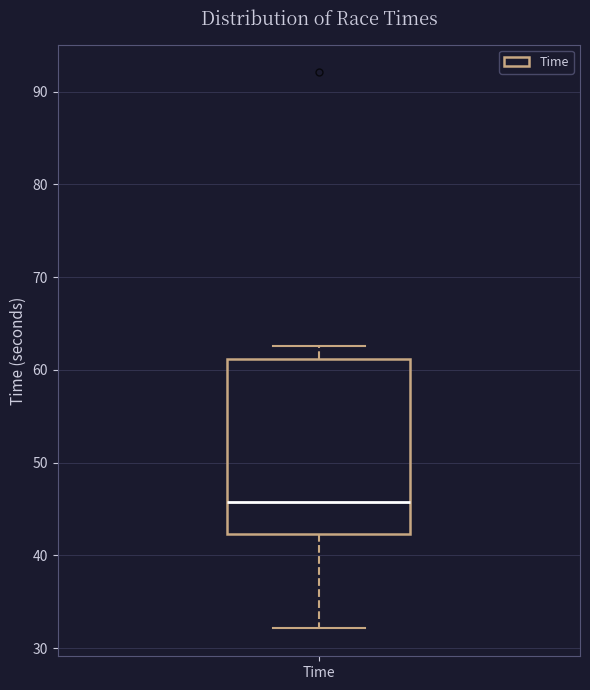

Where does the upper whisker of the box for Time end on the y-axis? The values are not printed on the chart, so give them approximately, as read against the axis.

63